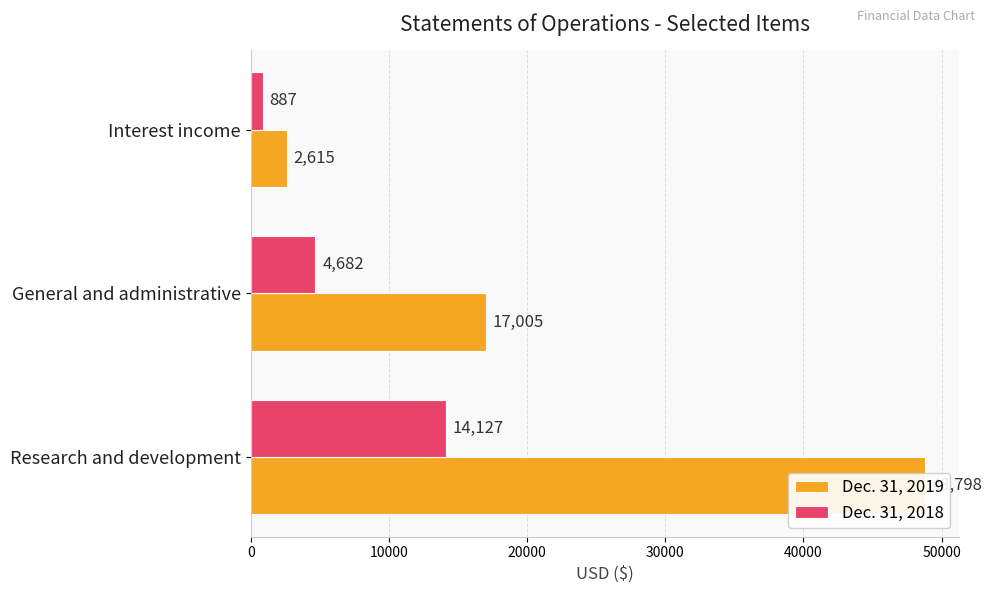

What is the lowest value of the Dec. 31, 2018 series?

887